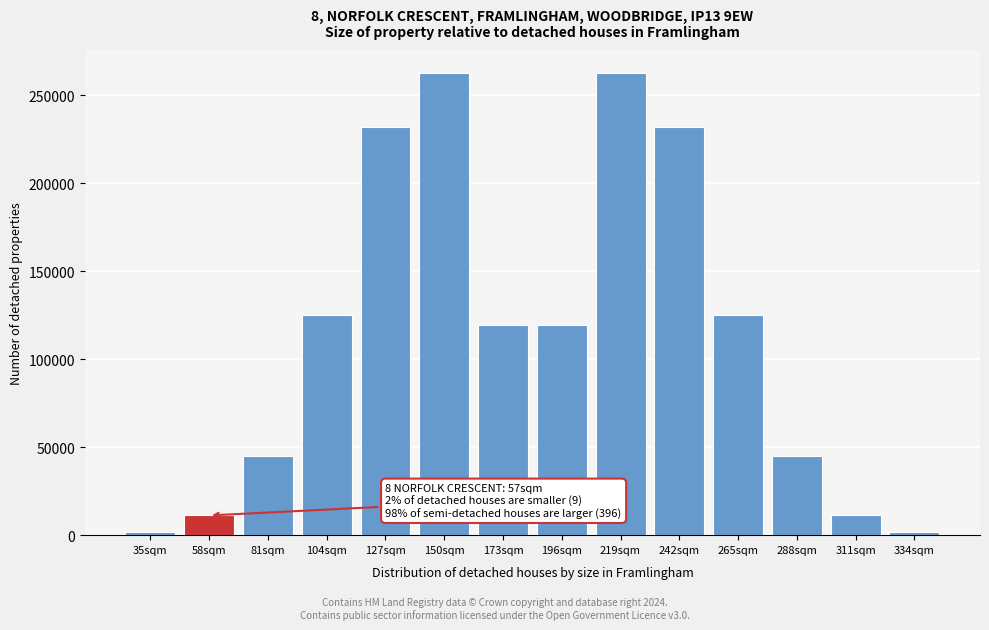

Between 242sqm and 265sqm, which is larger?

242sqm